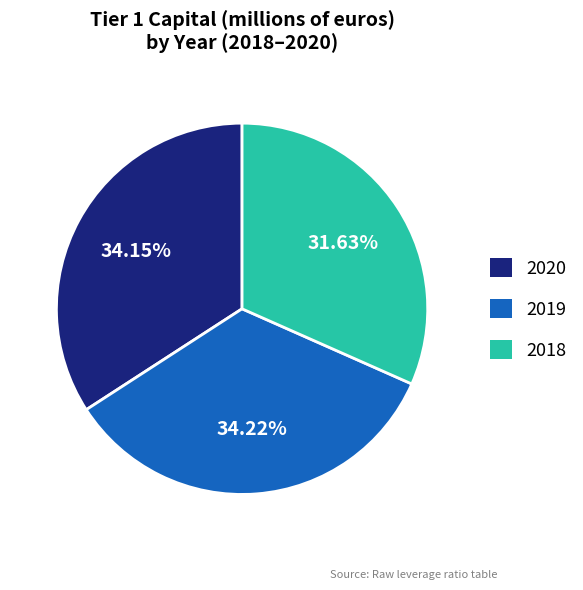

Is 2020 the majority of the pie?

No